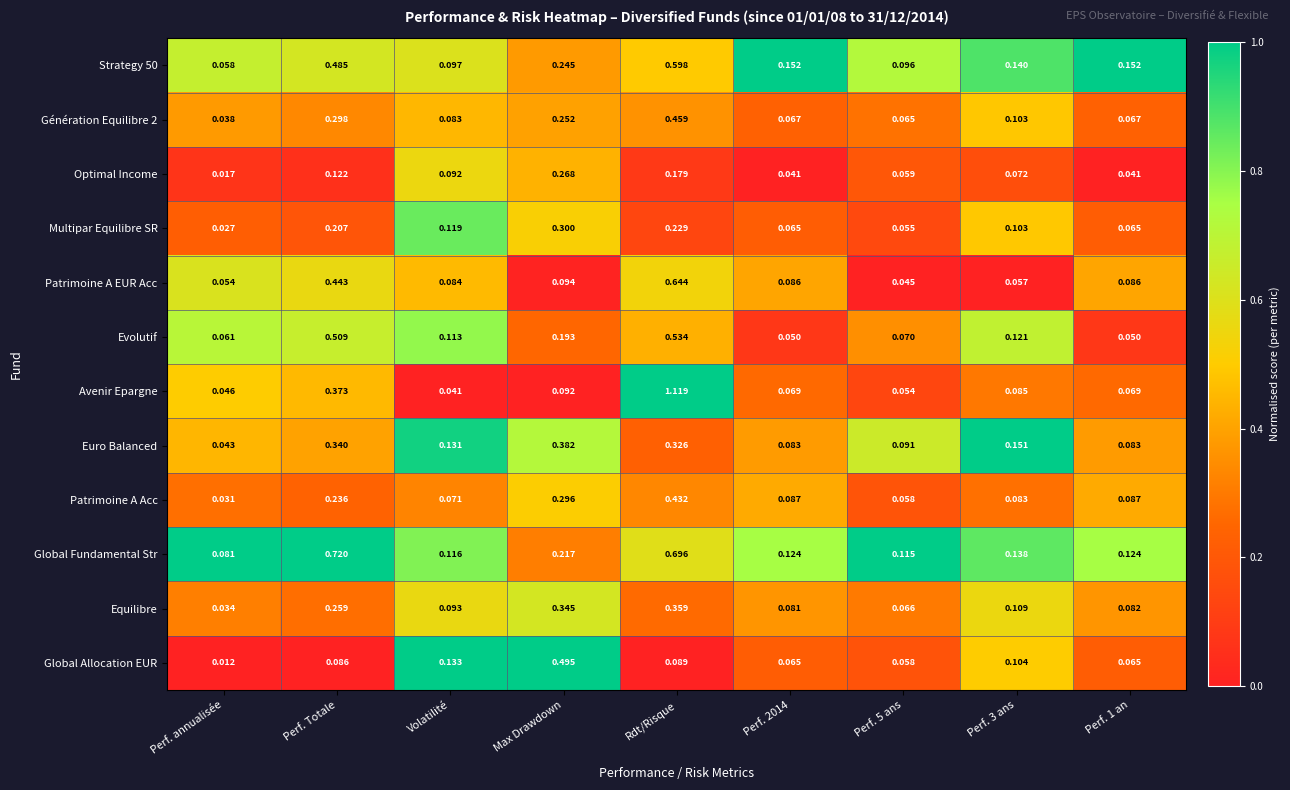

At which category does the chart reach its peak across all series?

Rdt/Risque